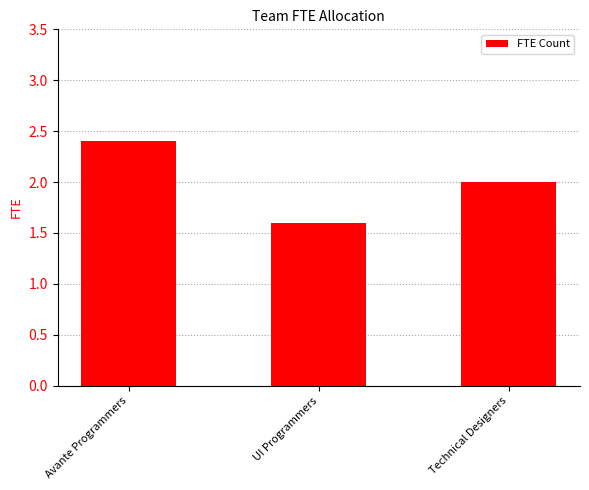

Where is the data nearest to the value 2?

Technical Designers